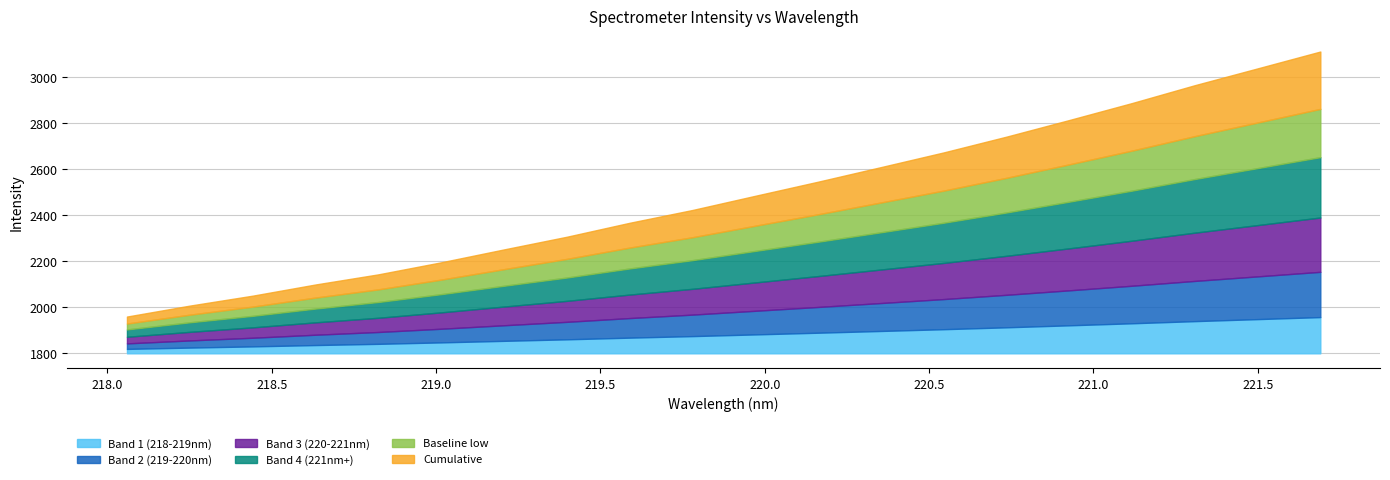

What is the smallest value displayed?

1959.8